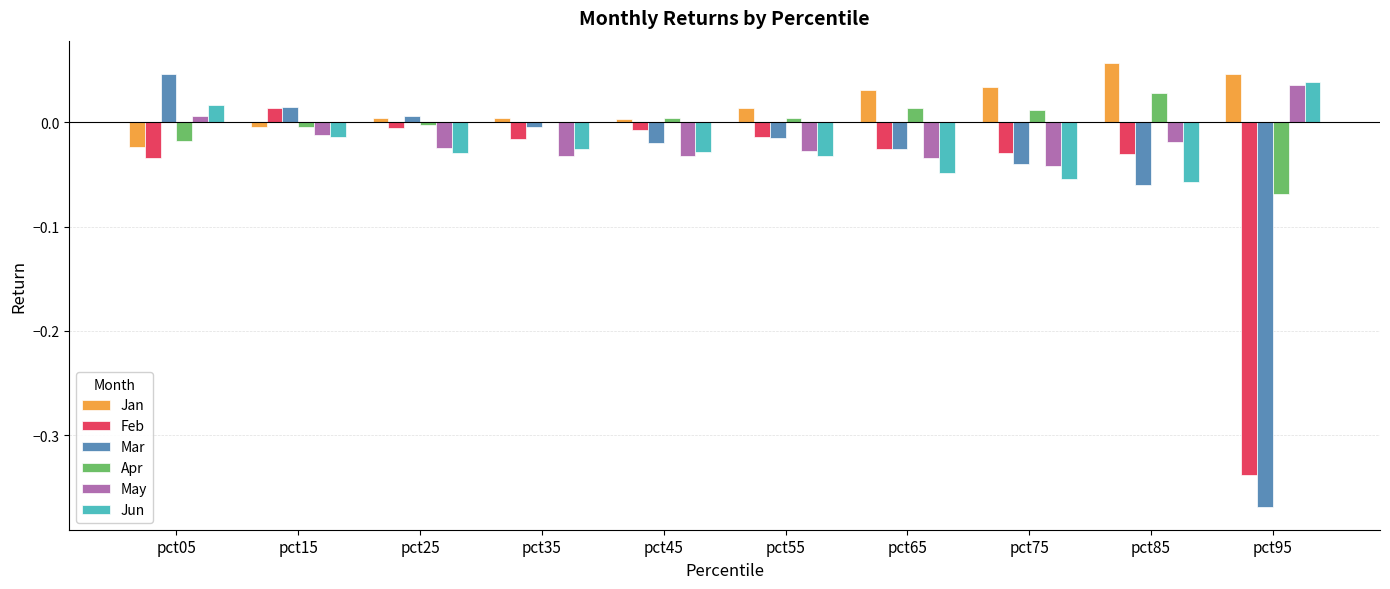

Which series has the largest total across all categories?

Jan